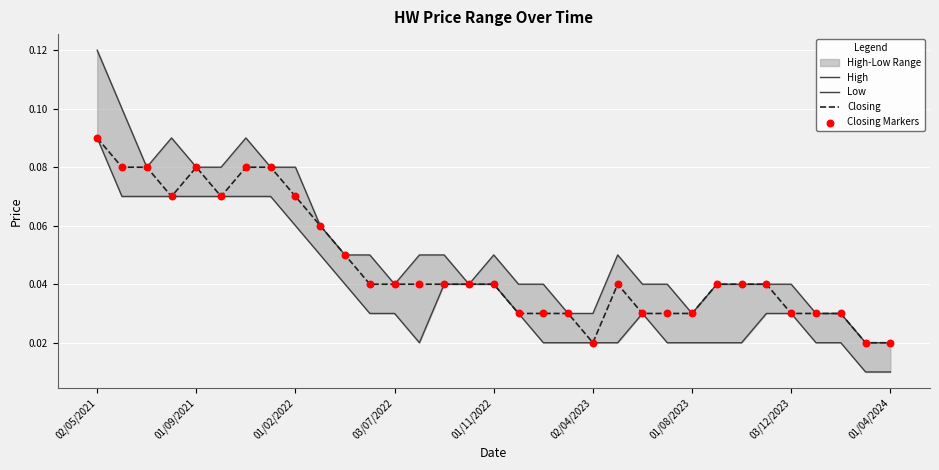

At which category is the sum across all series the highest?

02/05/2021